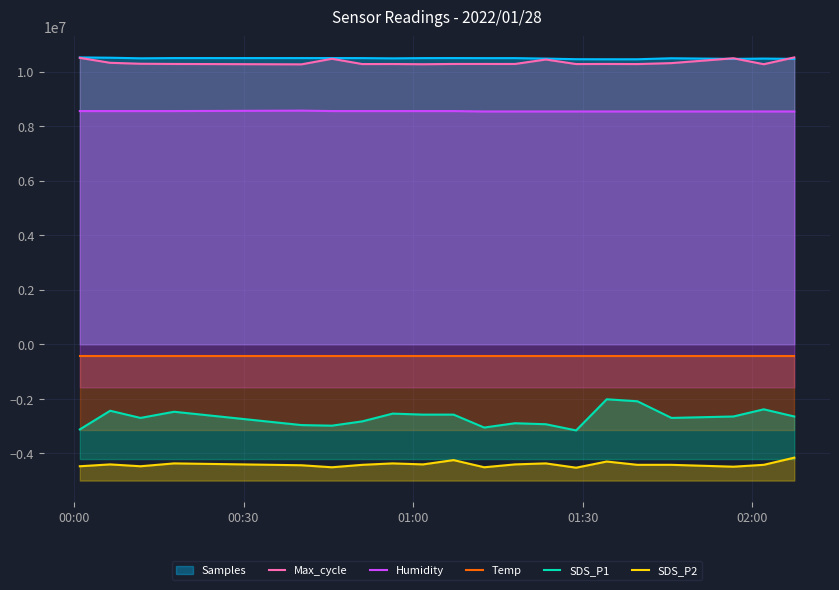

What is the difference between the second highest and second lowest values in the Max_cycle series?

234410.6